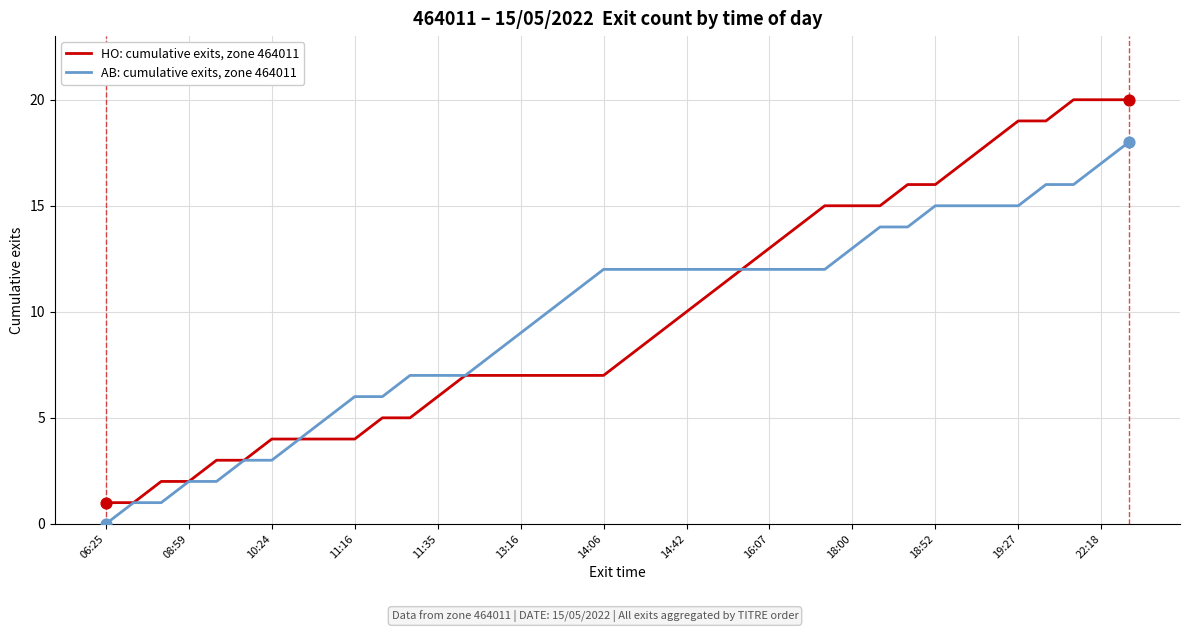

List the series in order of their peak value, lowest first.

AB: cumulative exits, zone 464011, HO: cumulative exits, zone 464011